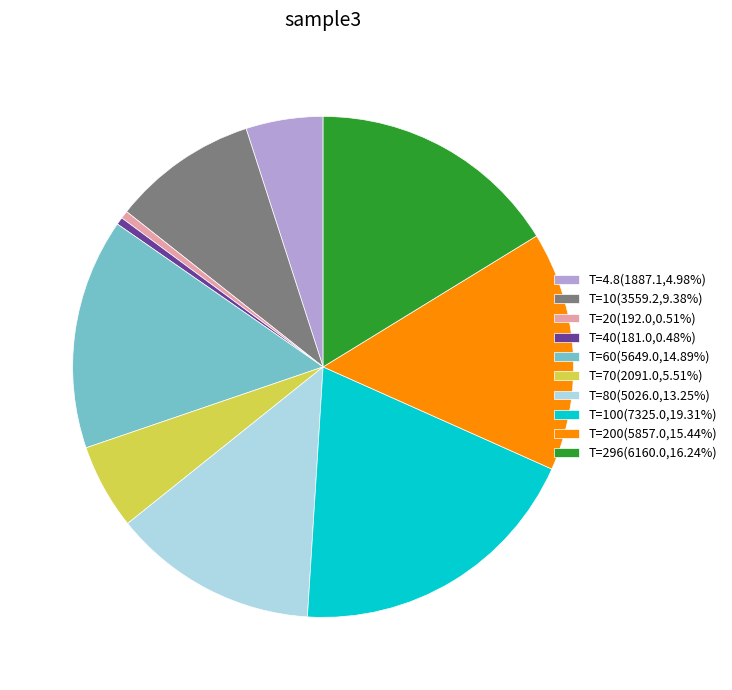

Is the sum of T=4.8(1887.1,4.98%) and T=70(2091.0,5.51%) greater than half?

No